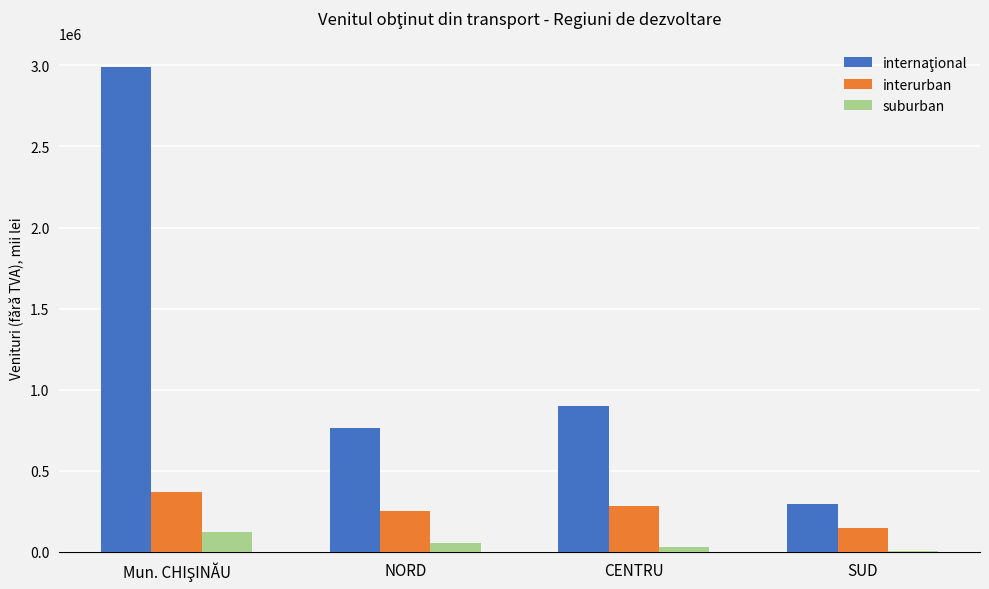

What is the maximum value for interurban?

370986.2